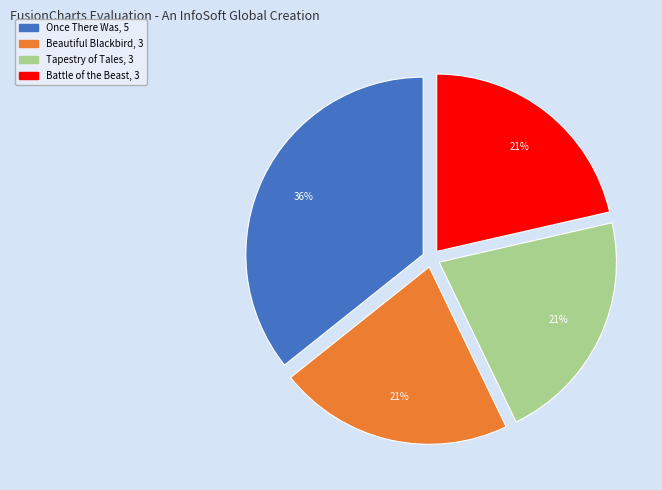

To the nearest percent, what is the average slice percentage?

25%